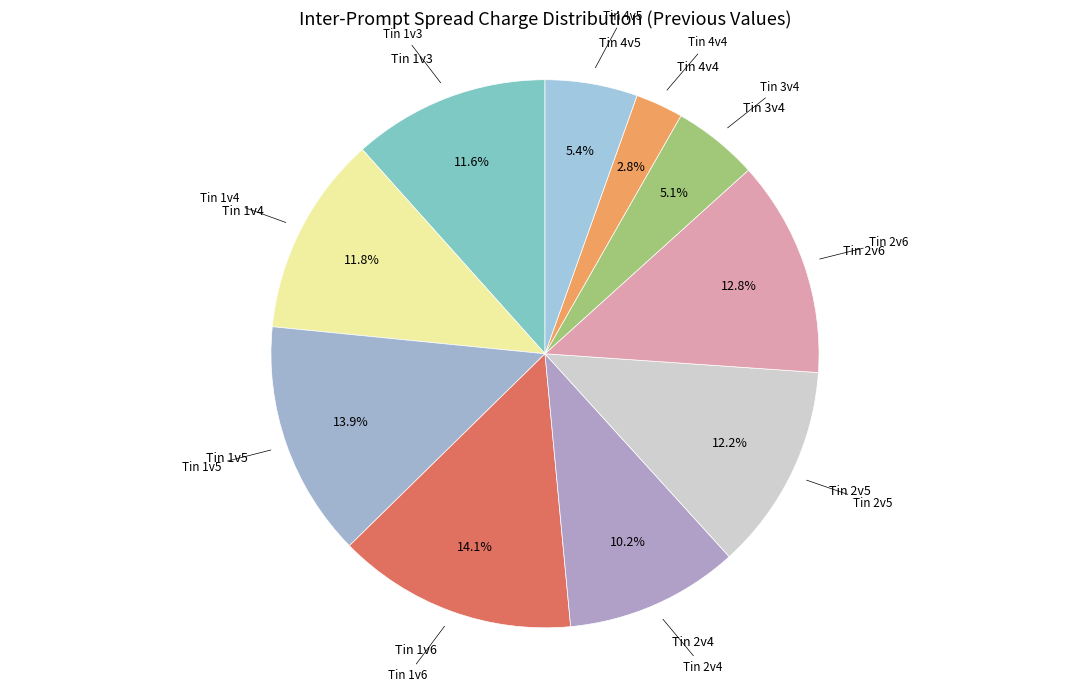

Between Tin 4v5 and Tin 1v6, which is larger?

Tin 1v6